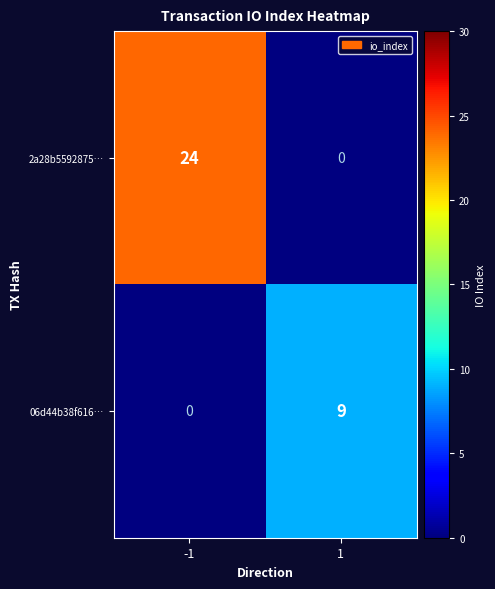

True or false: 06d44b38f616… has a value of 13 at 1.

False